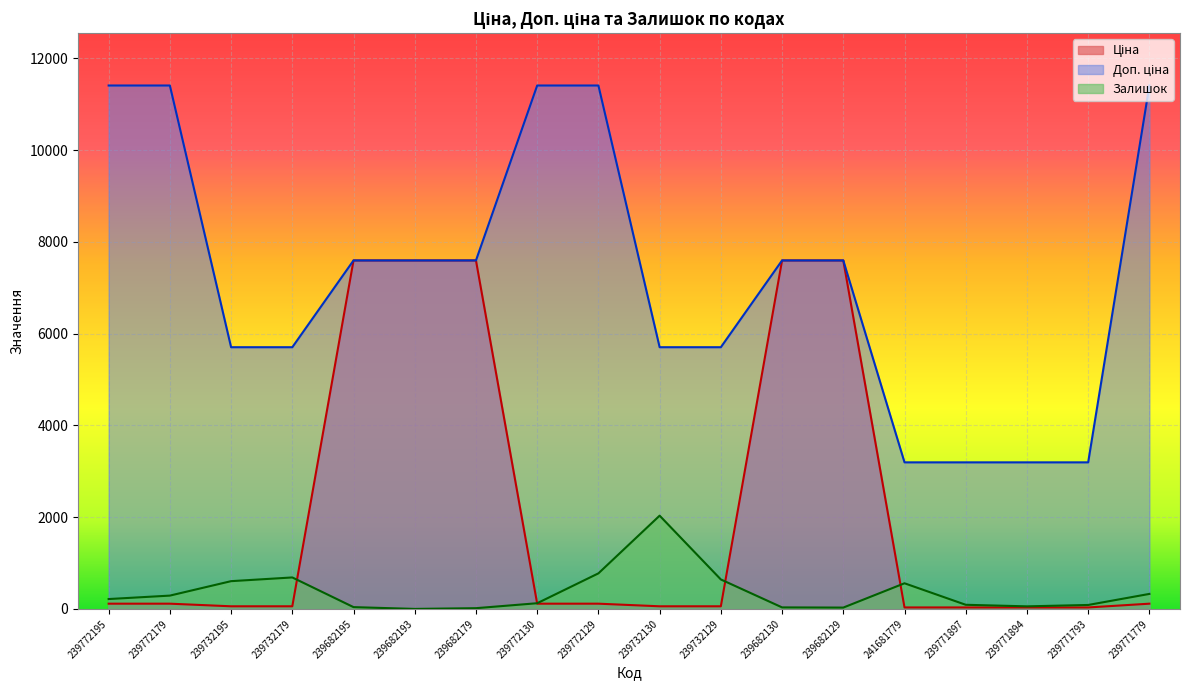

How many times do Залишок and Ціна cross each other?

4